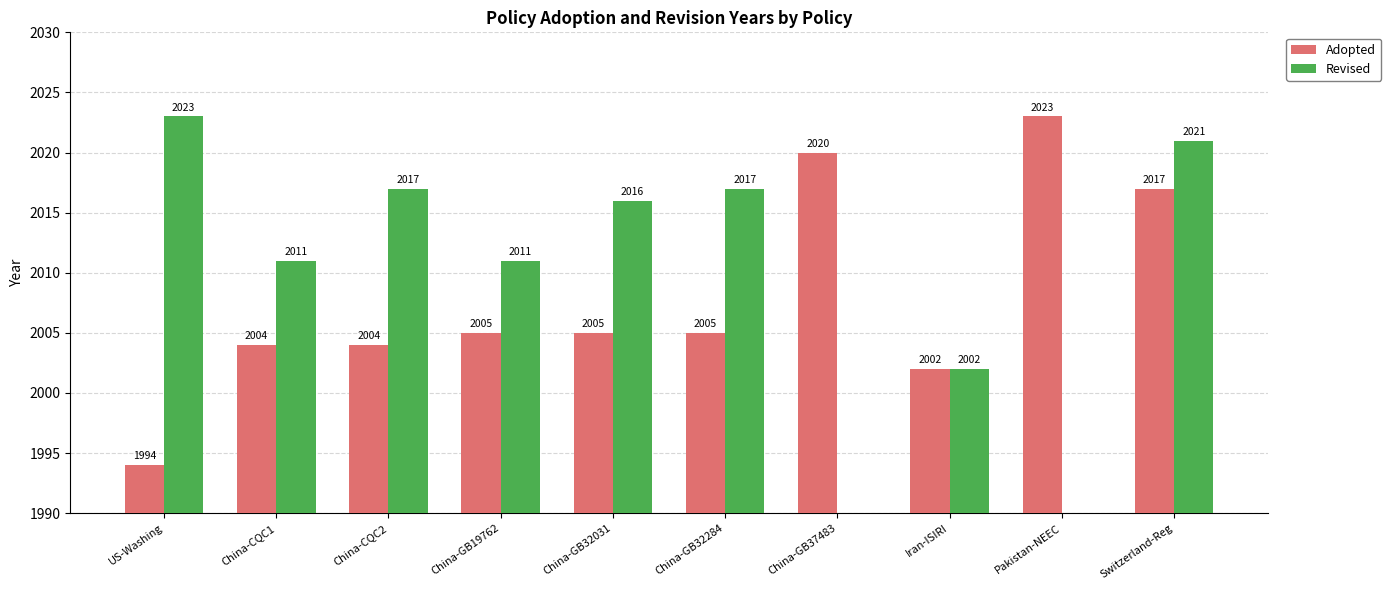

Reading right to left, list all the values displayed in this chart.

Adopted: Switzerland-Reg=2017	Pakistan-NEEC=2023	Iran-ISIRI=2002	China-GB37483=2020	China-GB32284=2005	China-GB32031=2005	China-GB19762=2005	China-CQC2=2004	China-CQC1=2004	US-Washing=1994
Revised: Switzerland-Reg=2021	Pakistan-NEEC=0	Iran-ISIRI=2002	China-GB37483=0	China-GB32284=2017	China-GB32031=2016	China-GB19762=2011	China-CQC2=2017	China-CQC1=2011	US-Washing=2023